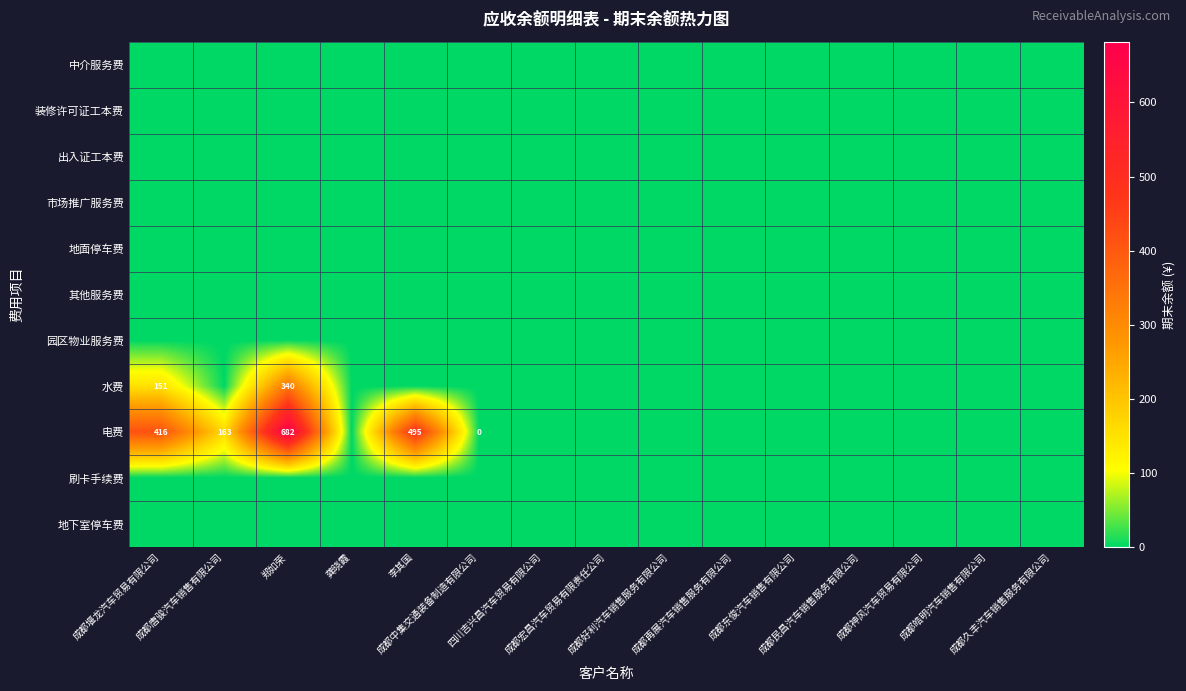

Which series has the widest spread of values?

电费